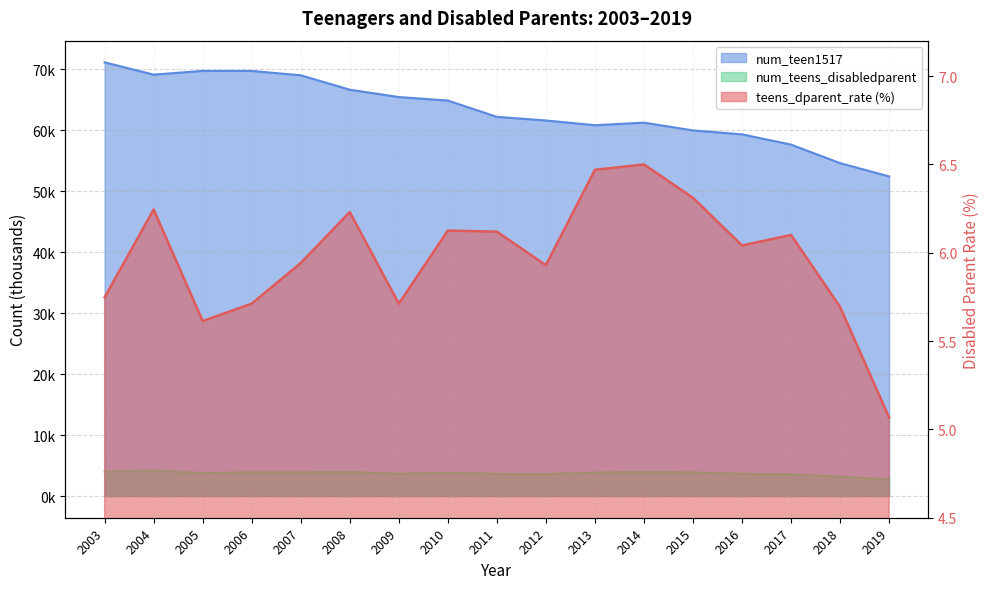

Between 2008 and 2005, which is larger?

2008